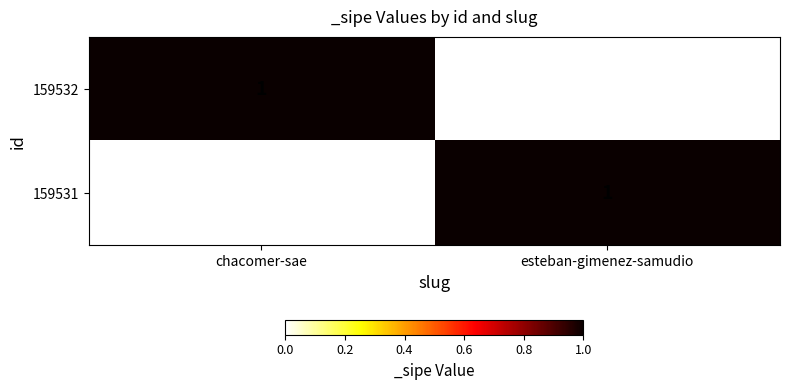

How many 159532 values are between 0 and 1?

2